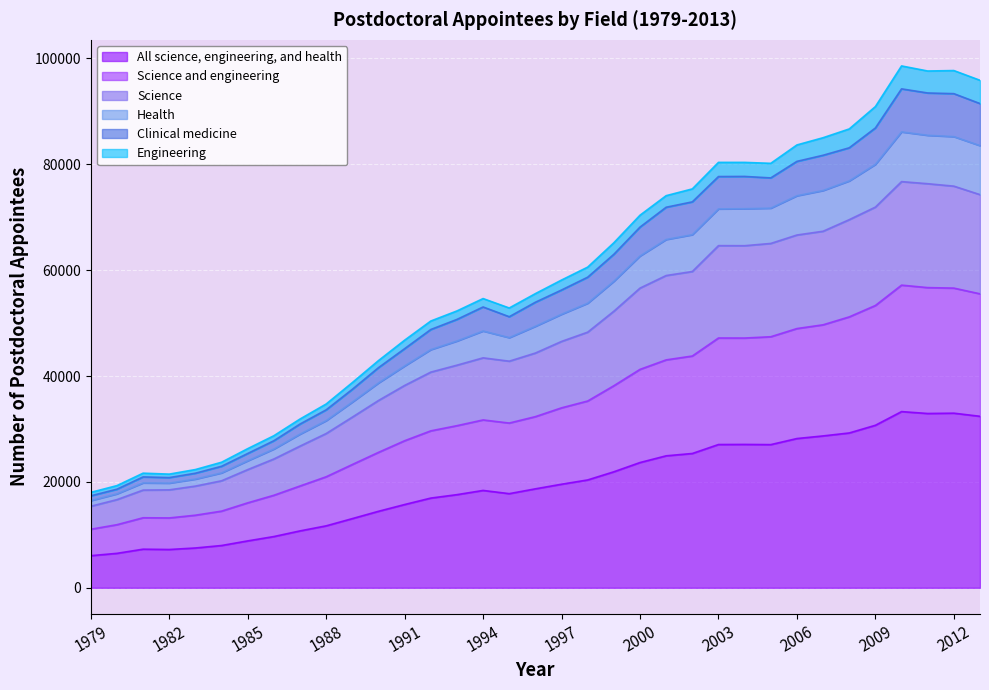

How many lines are shown in the chart?

6